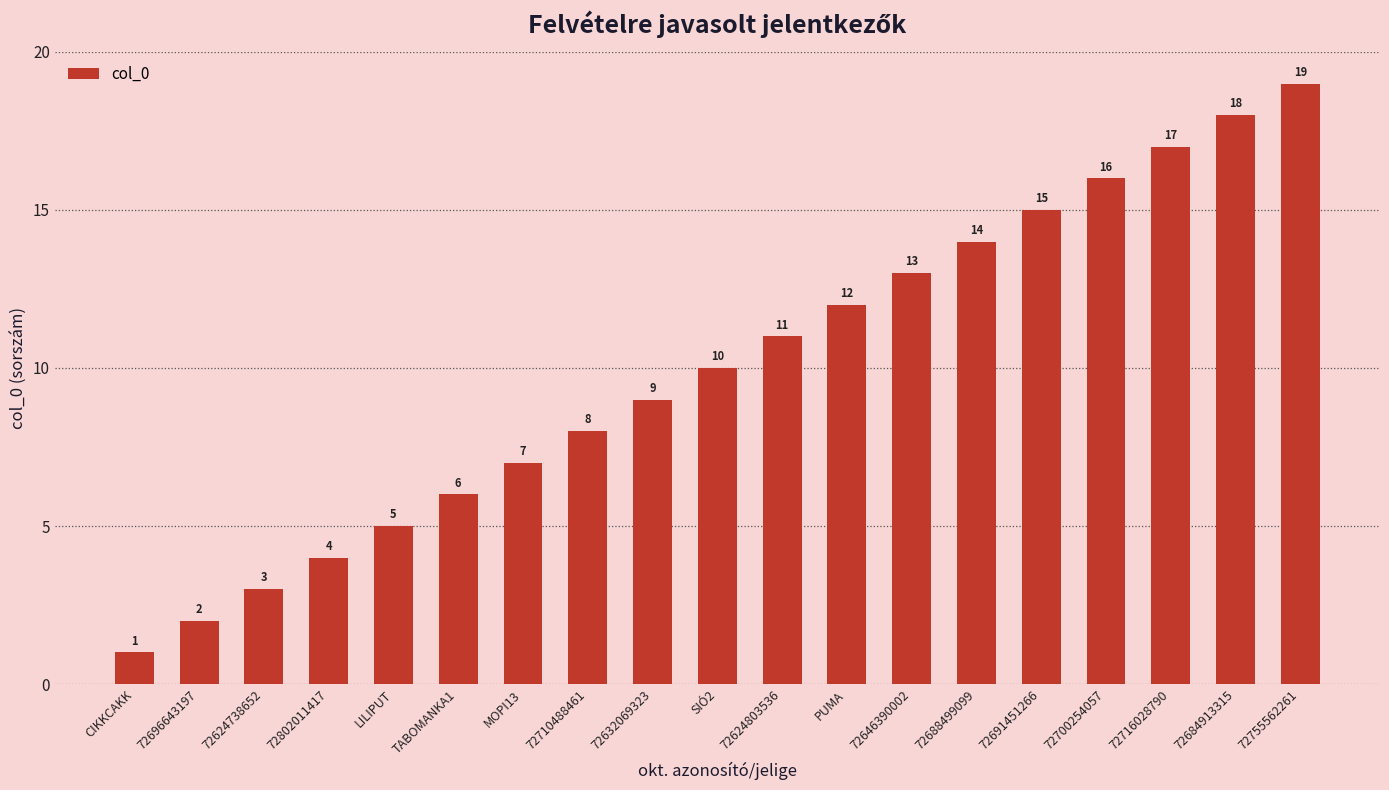

Read the value at 72684913315.

18